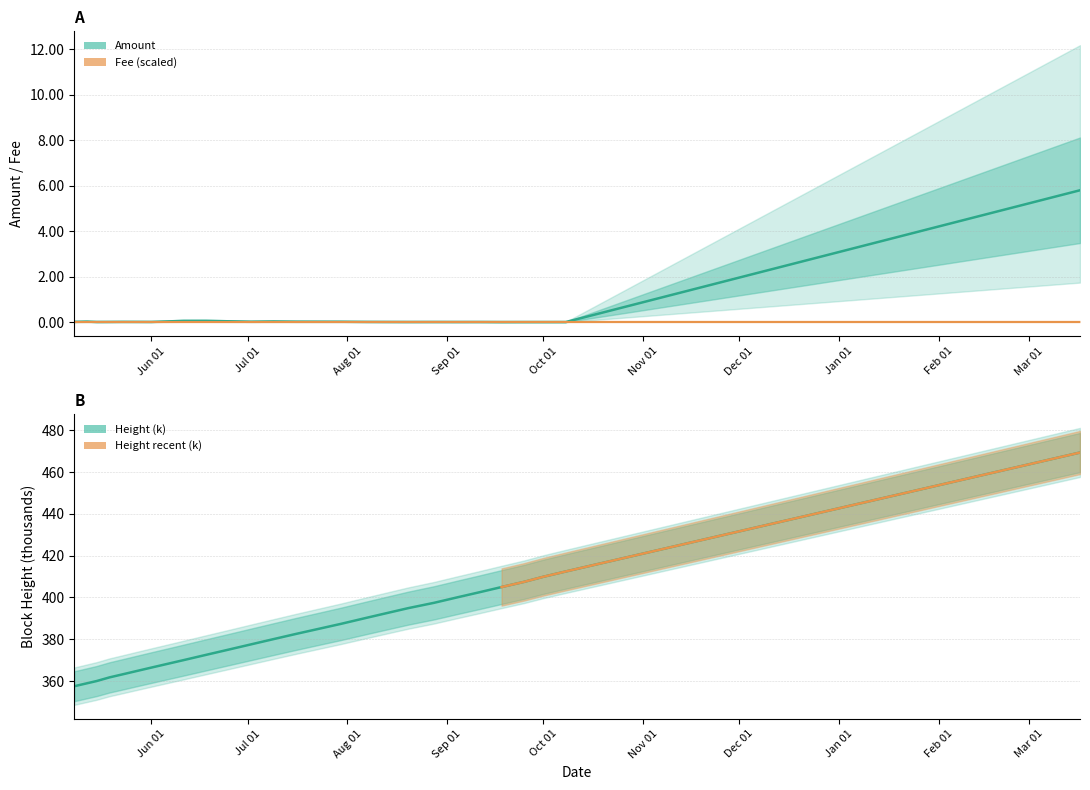

True or false: Amount has more than 1 points higher than both neighbors.

True